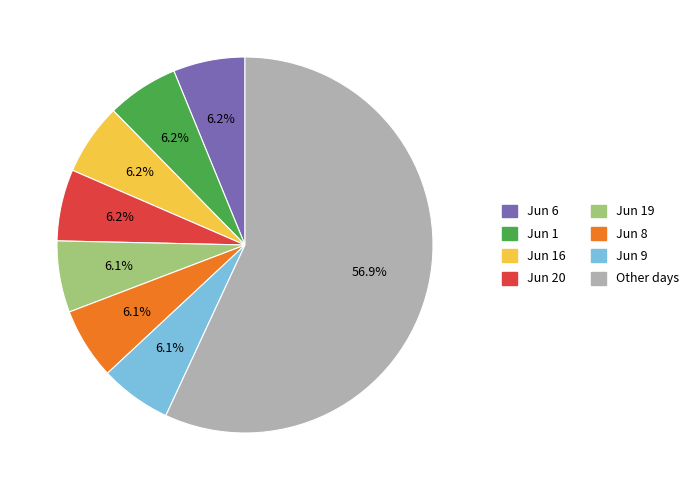

Is there a majority slice in this chart?

Yes